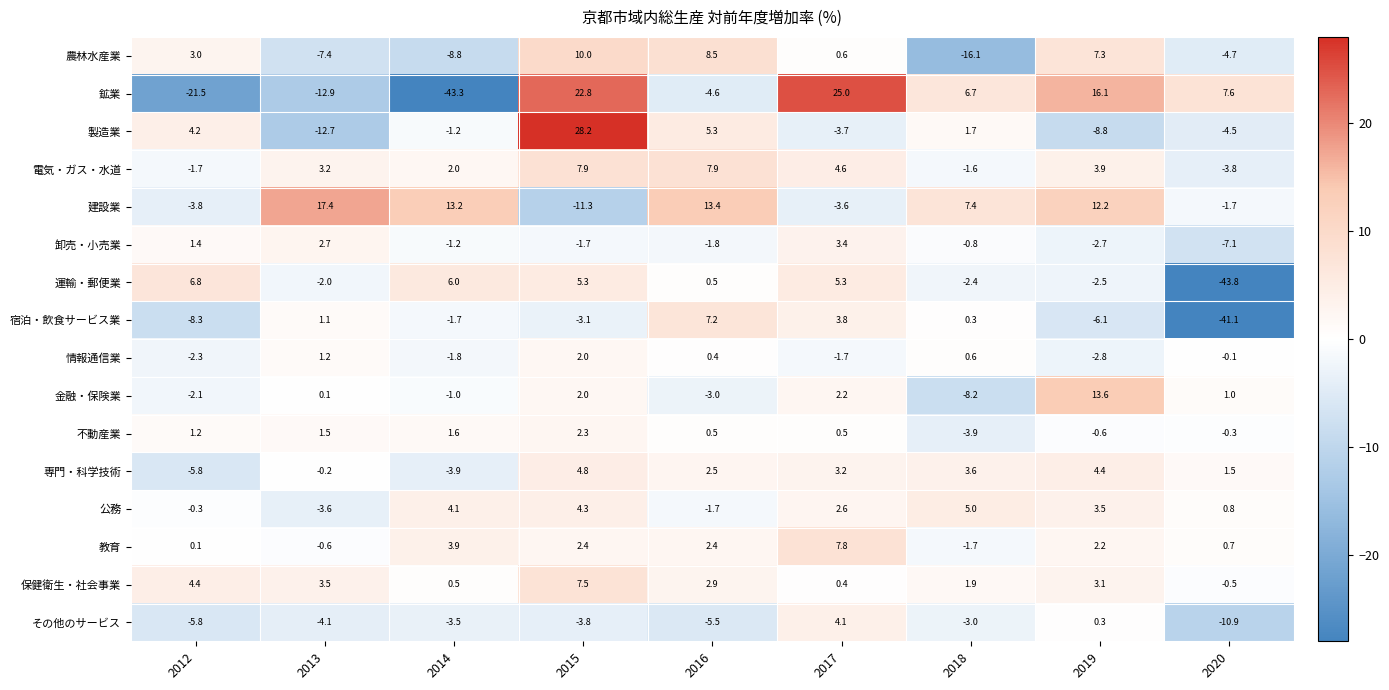

Count the number of categories in the chart.

9